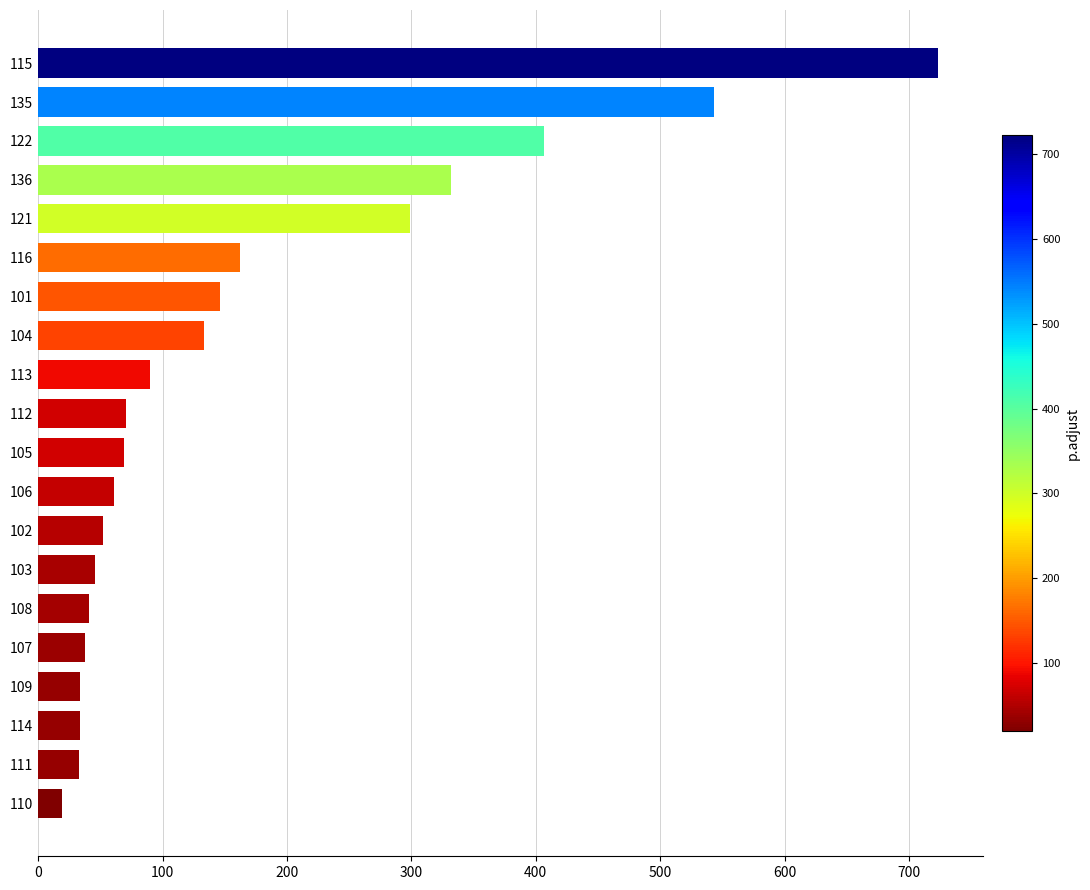

True or false: the data shows 1256 at 115.

False